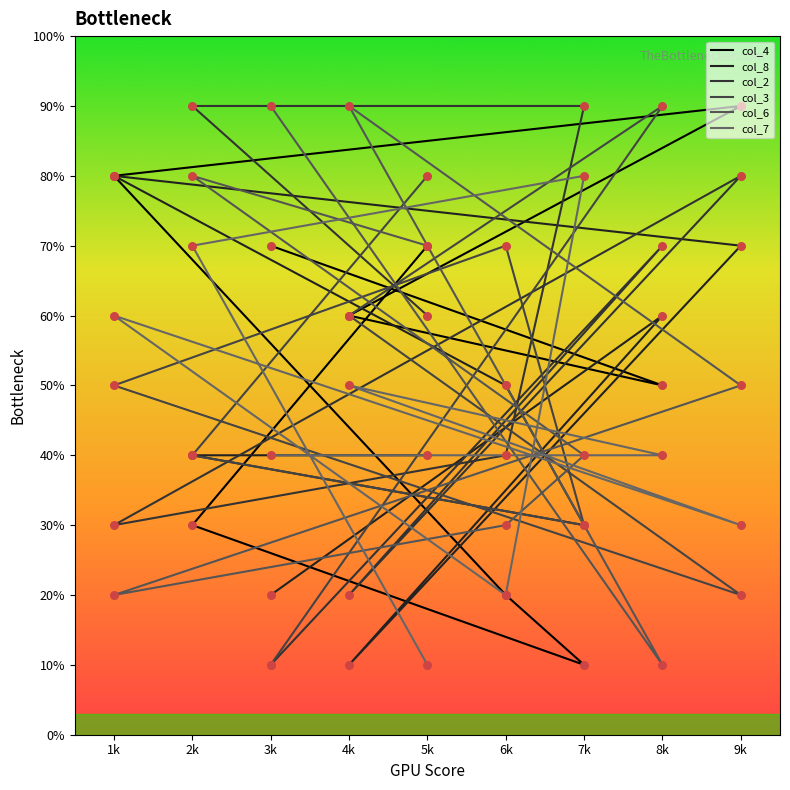

Which series has the largest total across all categories?

col_2